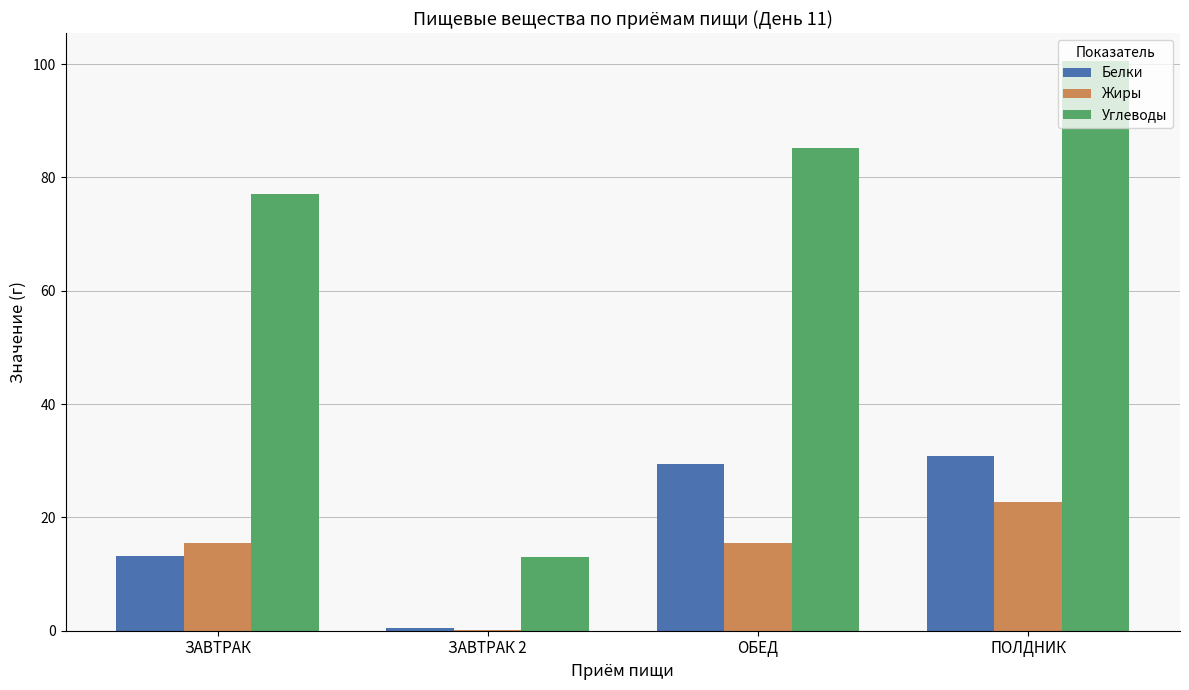

What is the spread (max minus min) of values at ОБЕД?

69.8